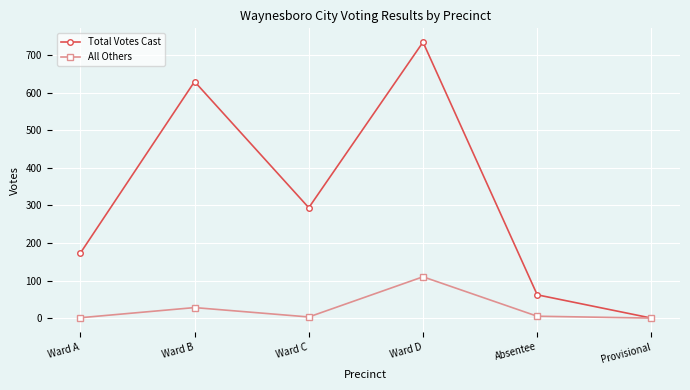

At which category does All Others reach its first local peak?

Ward B